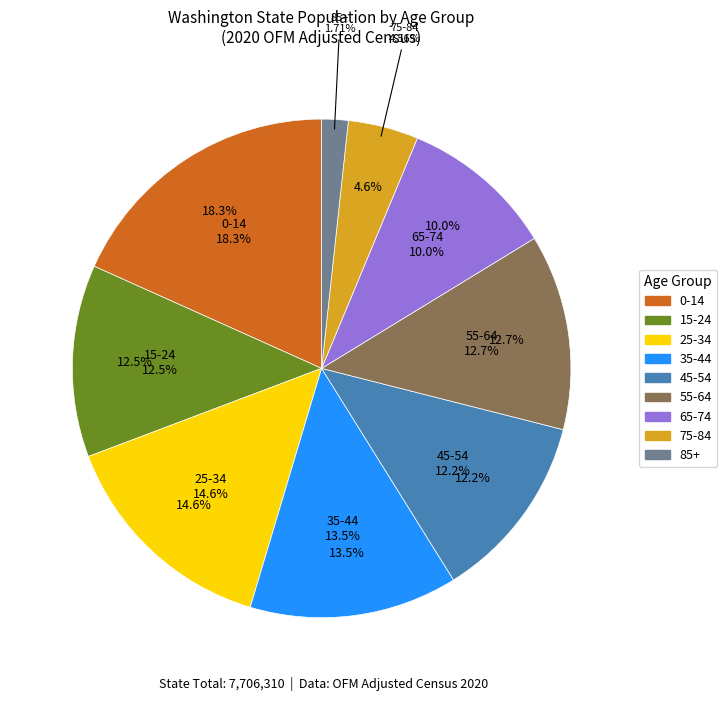

The 40-44 slice represents 1% of the pie. True or false?

False